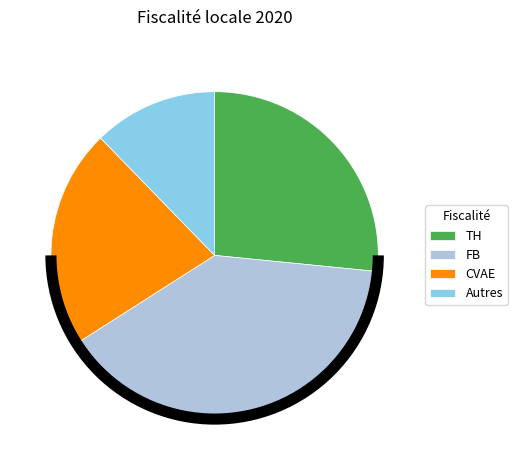

Count the number of slices in the pie.

4